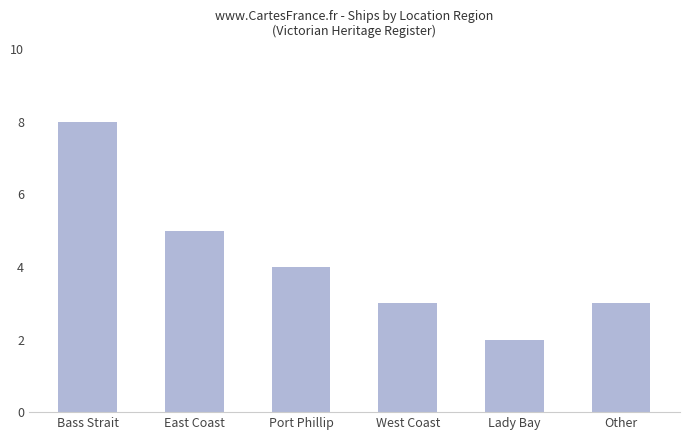

At which category does the chart reach its peak across all series?

Bass Strait